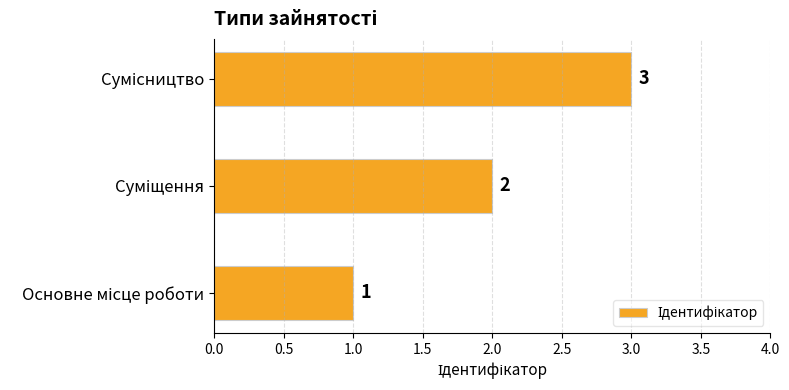

Count the values in the range 1 to 3.

3